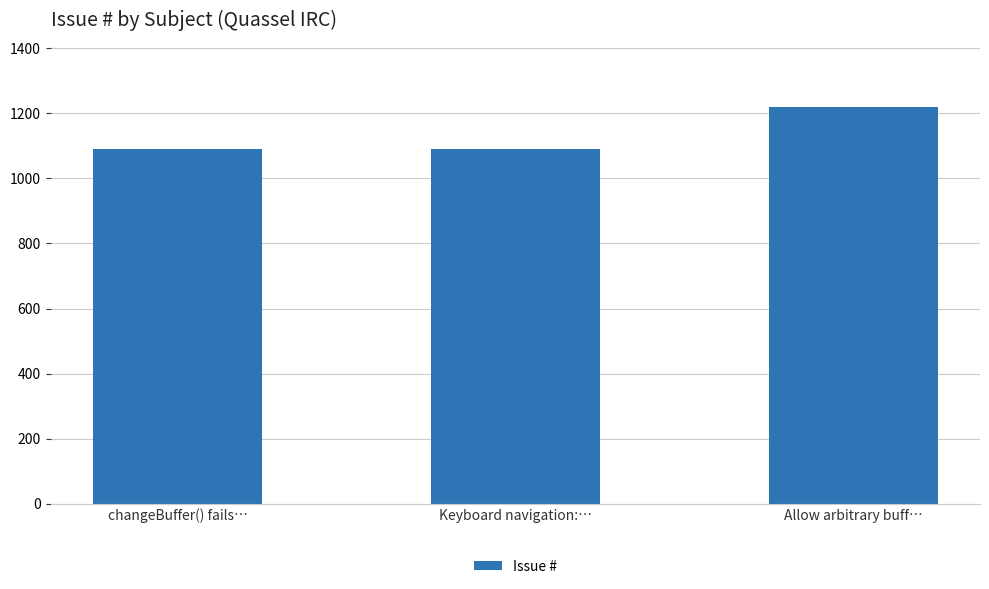

Which has a higher value, Allow arbitrary buff… or Keyboard navigation:…?

Allow arbitrary buff…